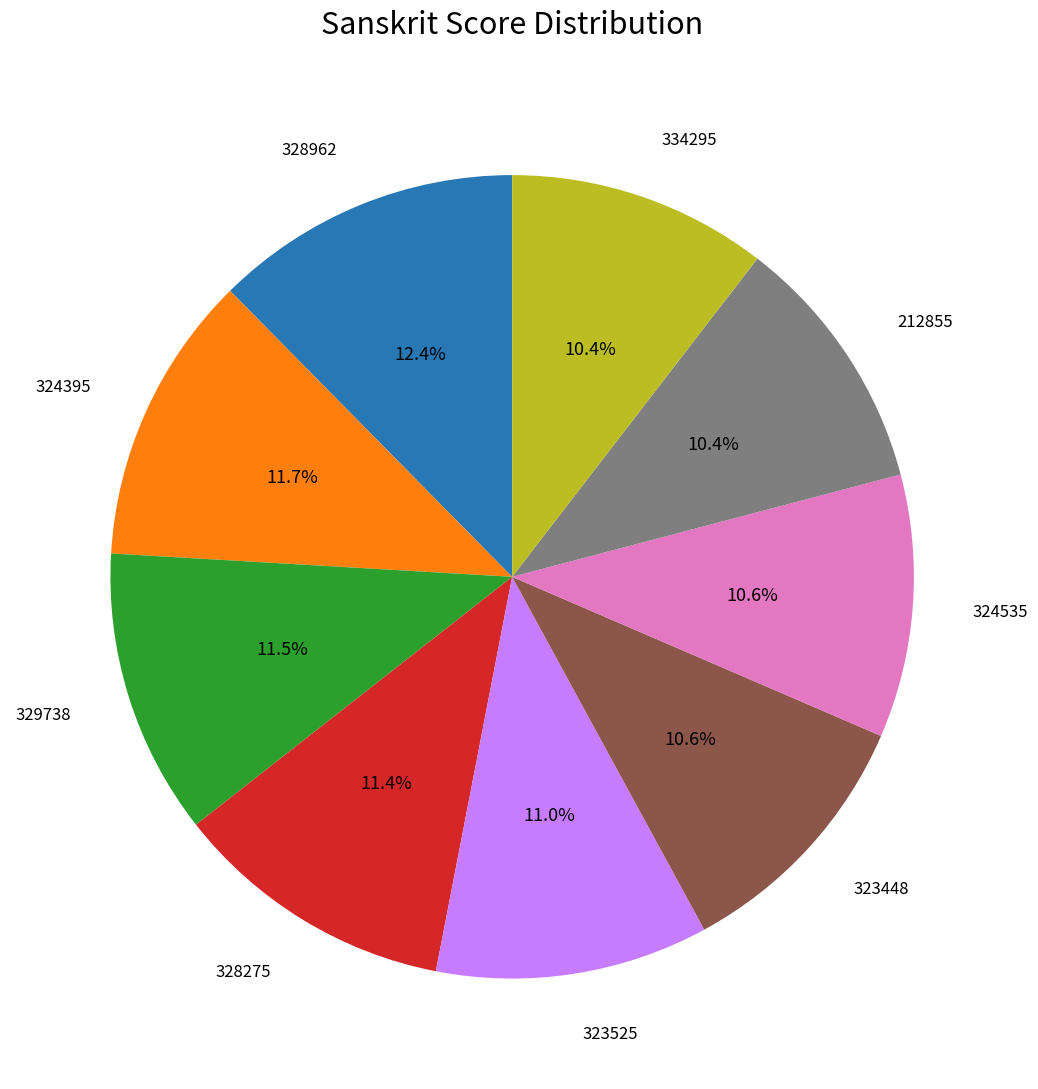

Is there any slice that represents more than half of the pie?

No